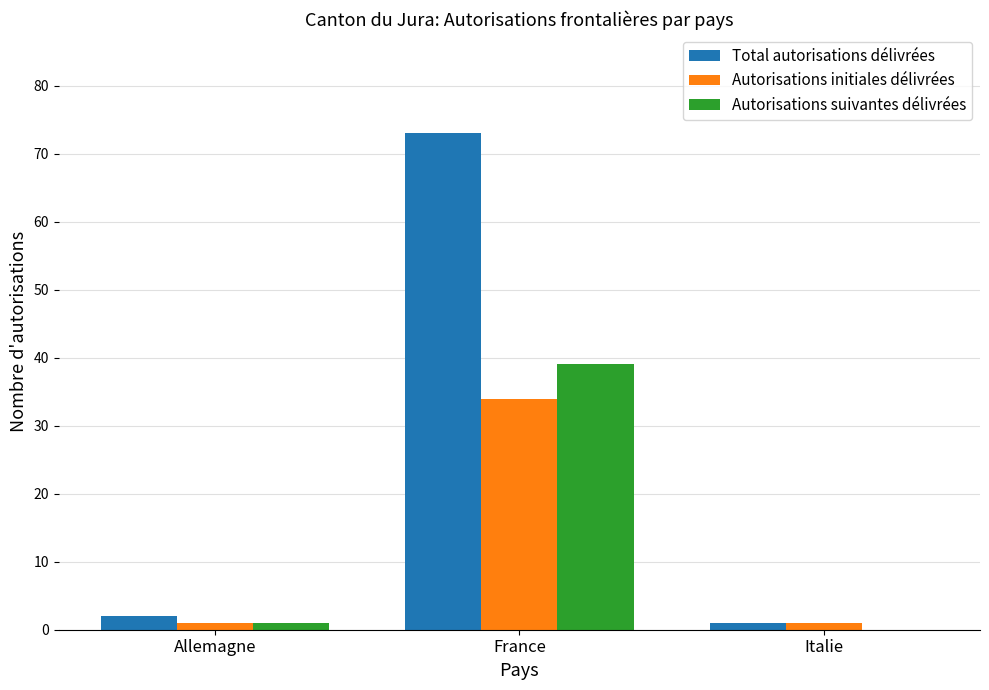

What is the approximate value of Autorisations initiales délivrées at Italie?

1